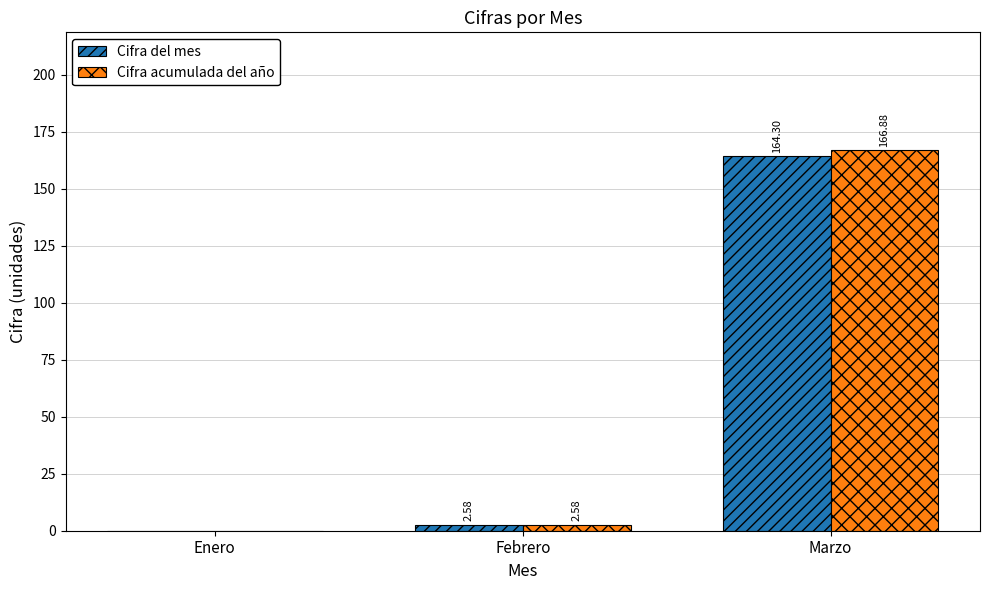

What is the sum of the Cifra del mes values at Marzo and Enero?

164.3